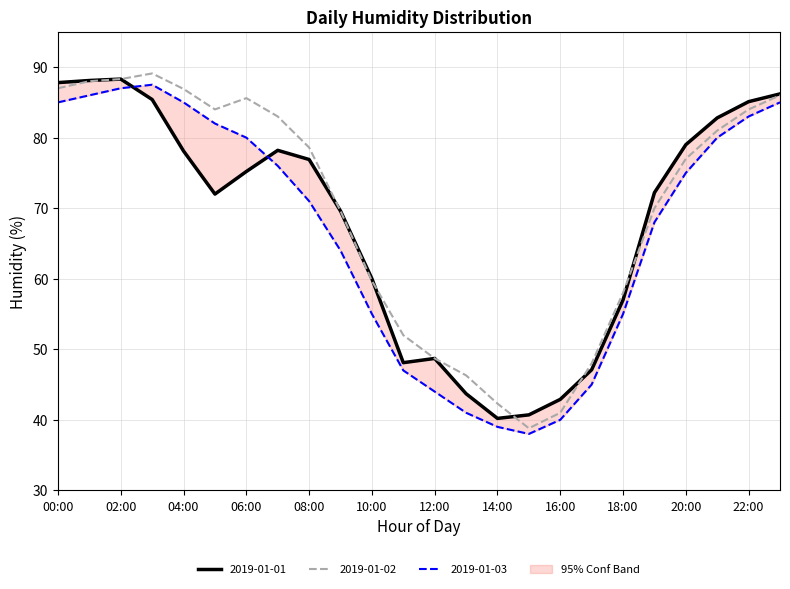

How many distinct data groups are displayed?

3